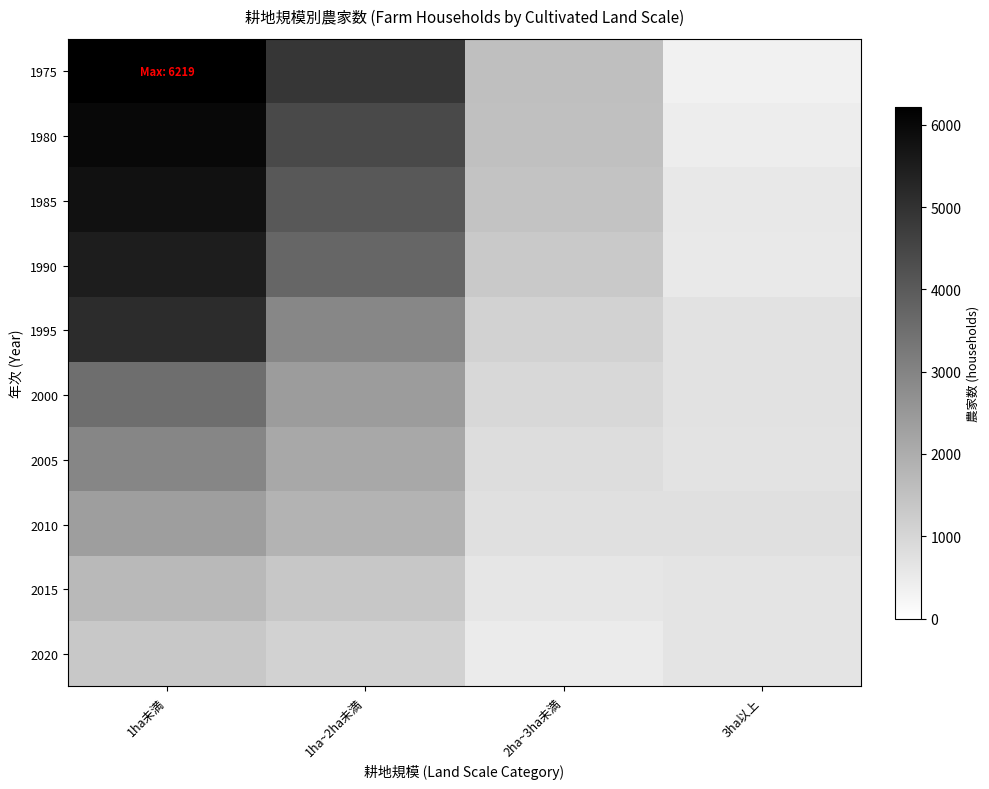

How many distinct data groups are displayed?

10